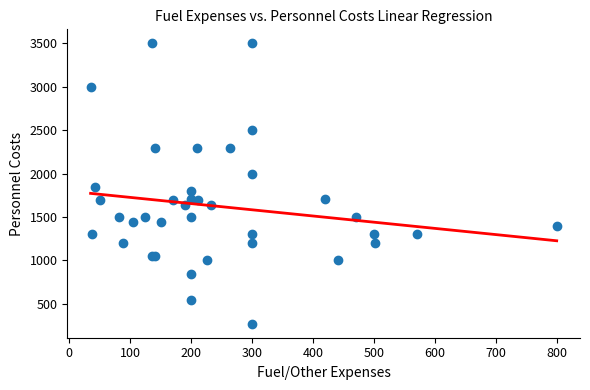

What Y value in the scatter plot is closest to 1886?

1850